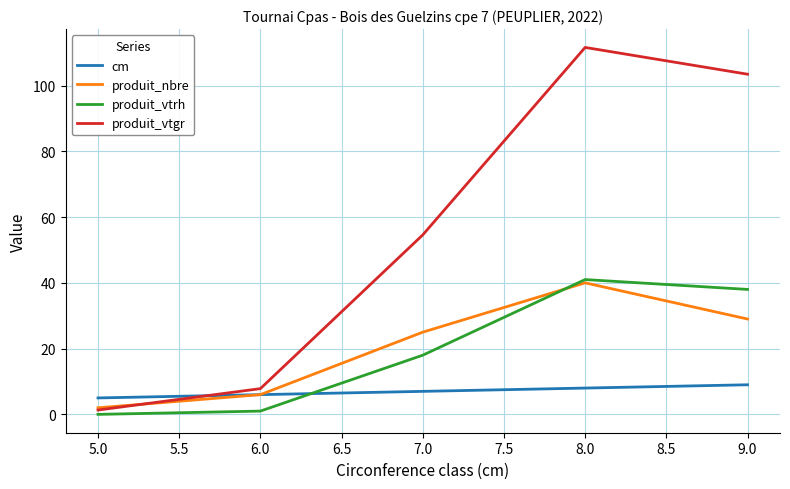

Does the chart display data point markers on the line(s)?

No